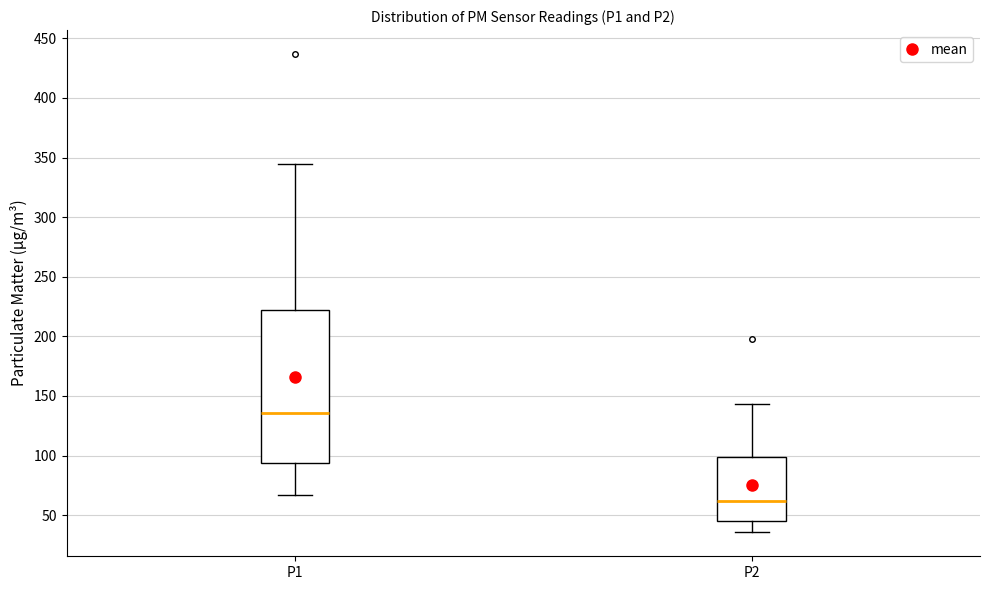

Reading left to right, transcribe this box plot: for each box, give where its median line is, the range the box spans, and where its two whiskers end, as read against the y-axis. The values are not printed on the chart, so give them approximately, as read against the axis.

P1: median 135, box 95 to 220, whiskers 65 to 345
P2: median 60, box 45 to 100, whiskers 35 to 145